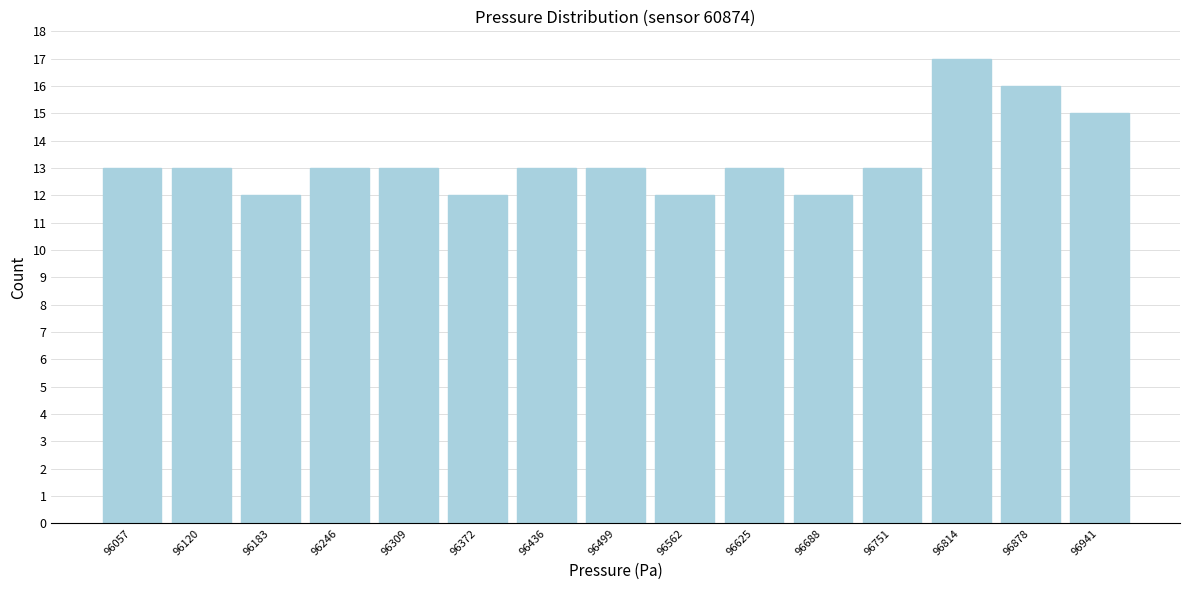

Reading left to right, transcribe this chart: for each bar, give the range it covers on the x-axis and its height. Neither the bar edges nor the heights are printed on the chart, so give them approximately, as read against the axes.

96030 to 96090: 13
96090 to 96150: 13
96150 to 96210: 12
96210 to 96280: 13
96280 to 96340: 13
96340 to 96400: 12
96400 to 96470: 13
96470 to 96530: 13
96530 to 96590: 12
96590 to 96660: 13
96660 to 96720: 12
96720 to 96780: 13
96780 to 96850: 17
96850 to 96910: 16
96910 to 96970: 15